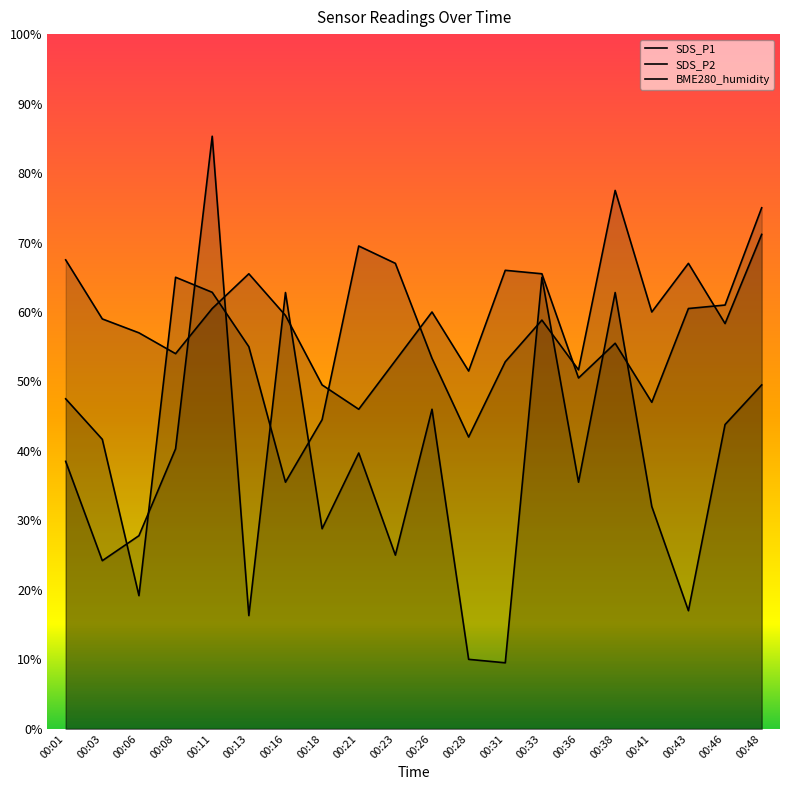

Which series has the widest spread of values?

SDS_P1